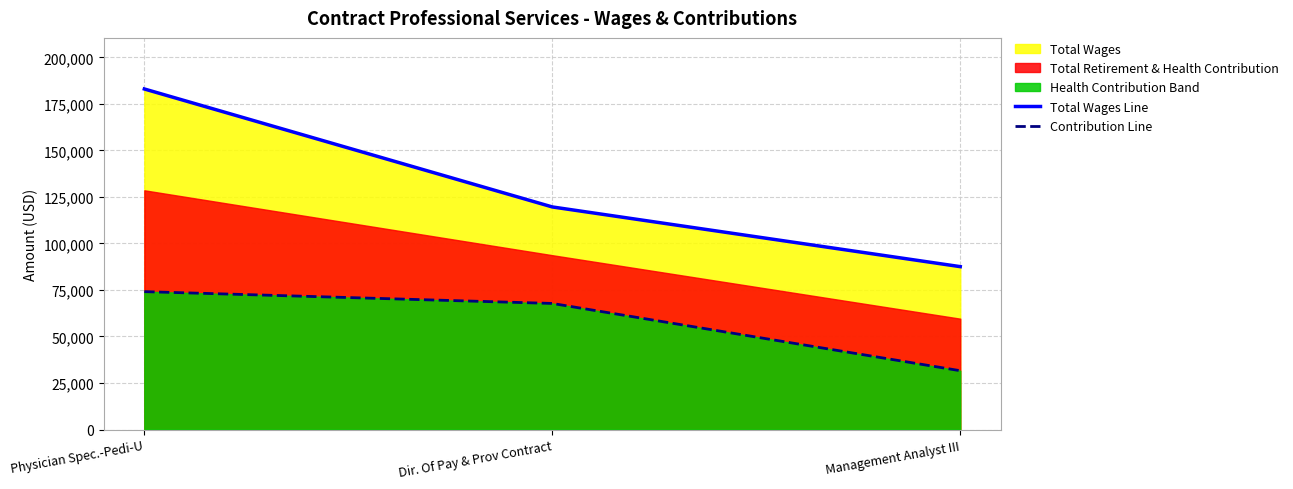

How many data points in Total Wages Line are less than 119600?

1